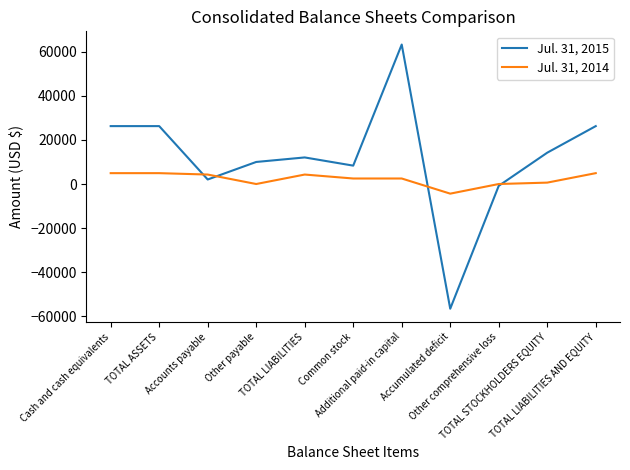

List the series in order of their overall mean, lowest first.

Jul. 31, 2014, Jul. 31, 2015